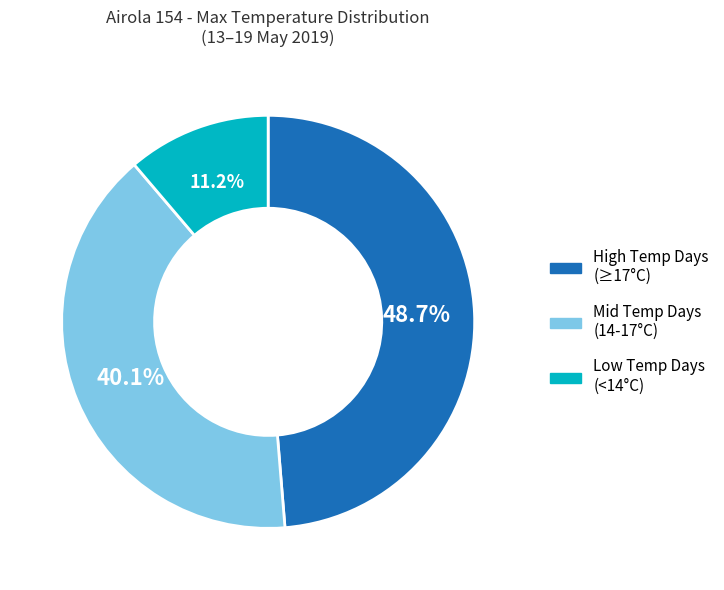

Is there a majority slice in this chart?

No